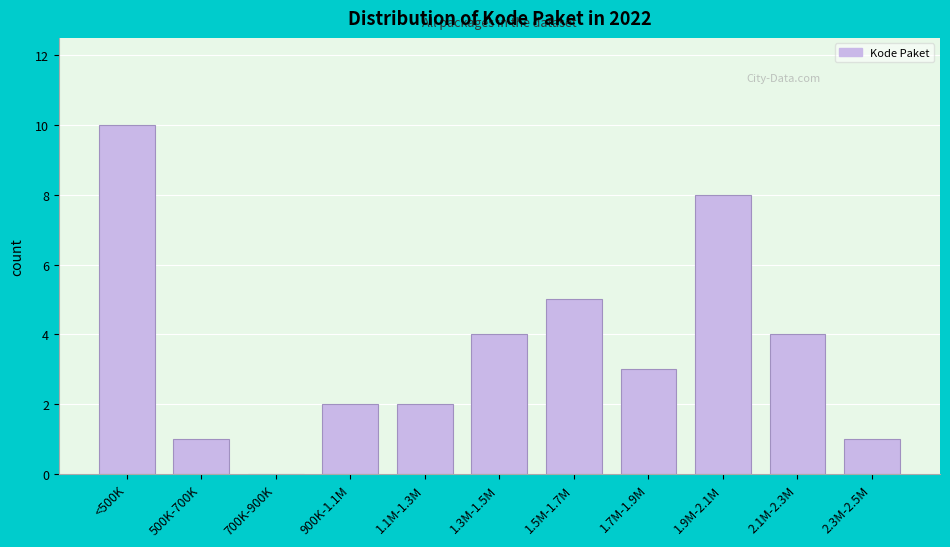

Reading right to left, transcribe all the data shown in this chart.

2.3M-2.5M=1	2.1M-2.3M=4	1.9M-2.1M=8	1.7M-1.9M=3	1.5M-1.7M=5	1.3M-1.5M=4	1.1M-1.3M=2	900K-1.1M=2	700K-900K=0	500K-700K=1	<500K=10